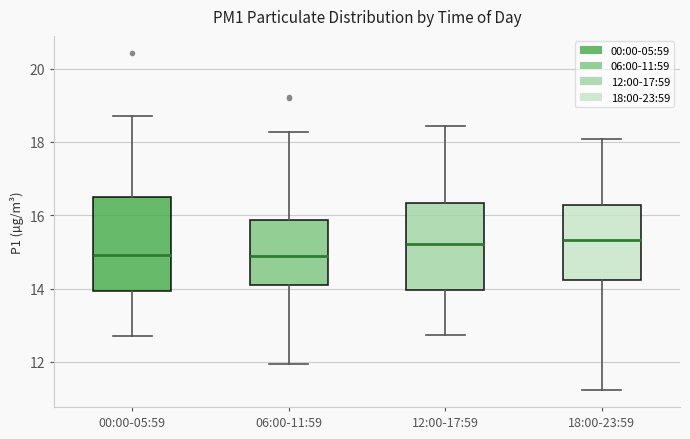

Where is the lower edge of the box for 00:00-05:59 on the y-axis? The values are not printed on the chart, so give them approximately, as read against the axis.

14.0